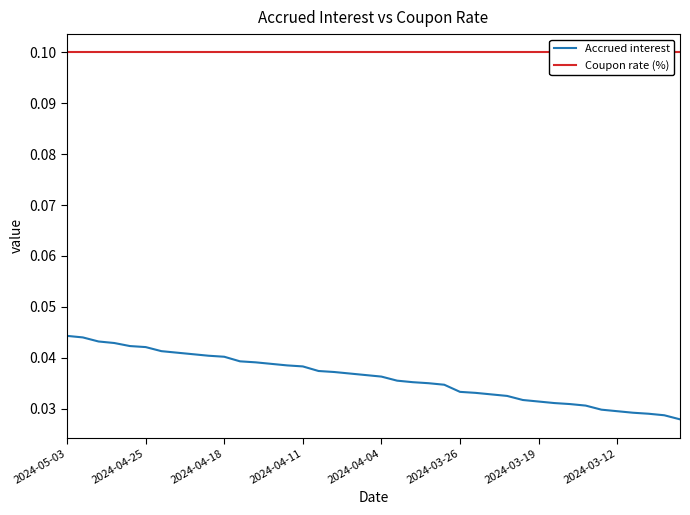

The value of Accrued interest at 2024-04-11 is 0.0. True or false?

True